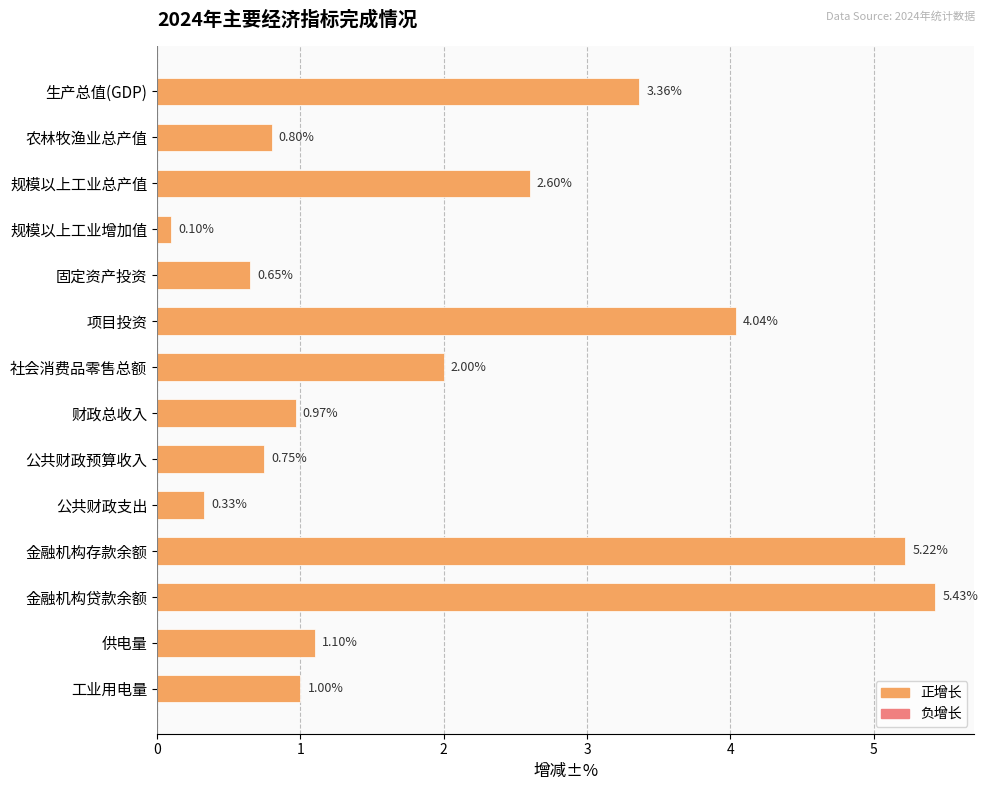

Which label corresponds to the smallest value in the chart?

规模以上工业增加值